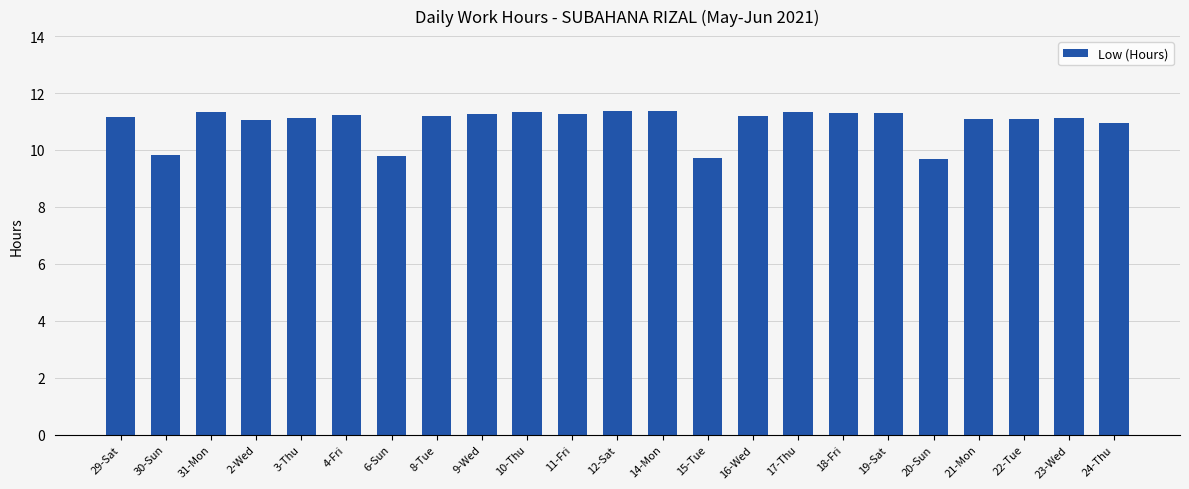

At which label does the data first exceed 11?

29-Sat